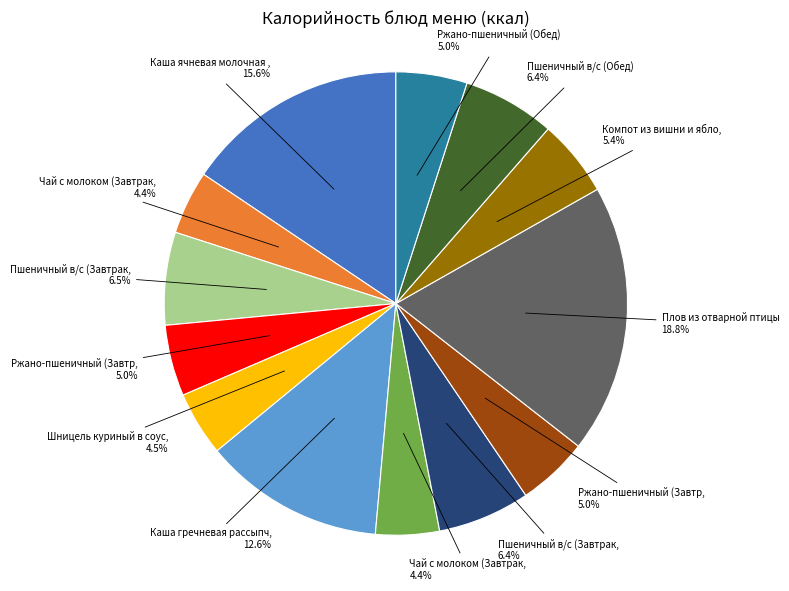

Is there a majority slice in this chart?

No